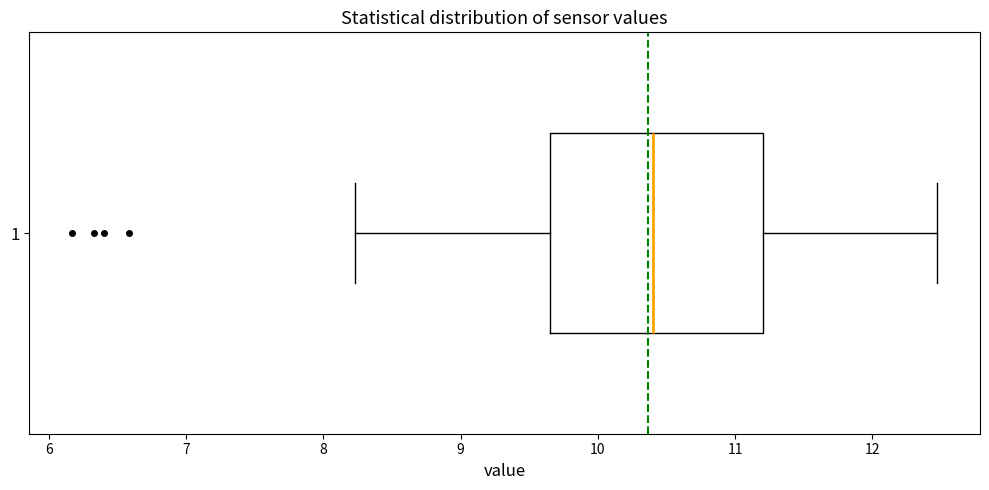

Where is the right edge of the box at y = 1 on the x-axis? The values are not printed on the chart, so give them approximately, as read against the axis.

11.2